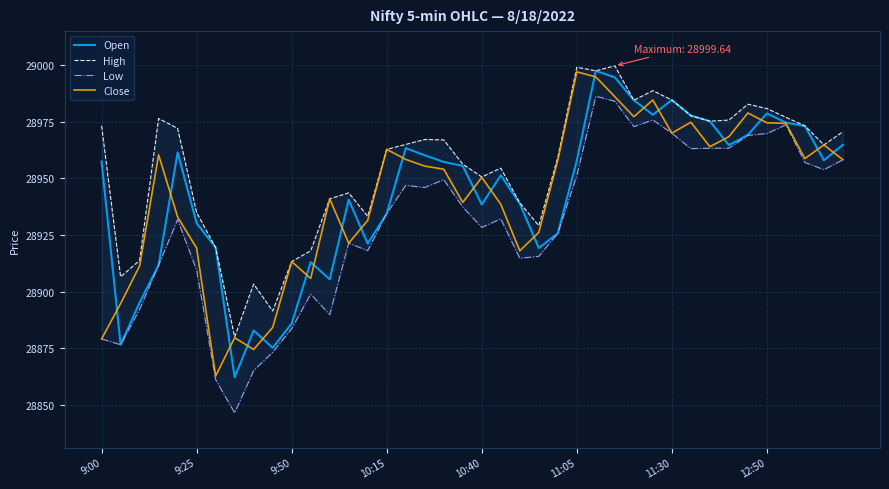

The value of Close at 11:05 is 28997.0. True or false?

True